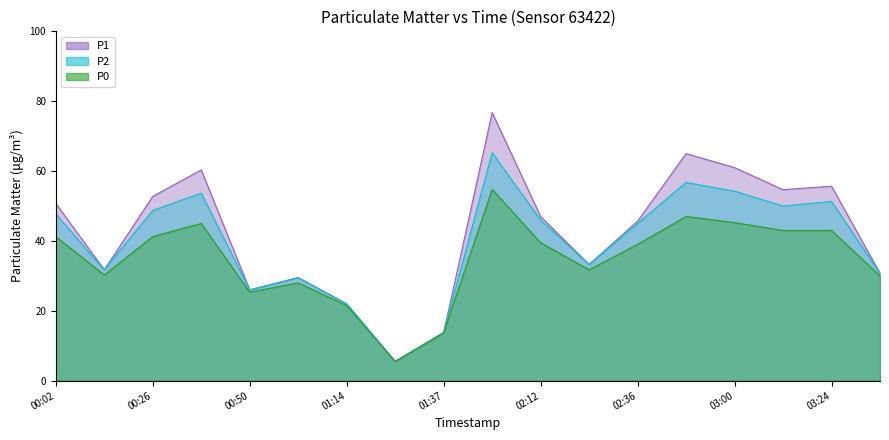

What is the lowest value of the P2 series?

5.5